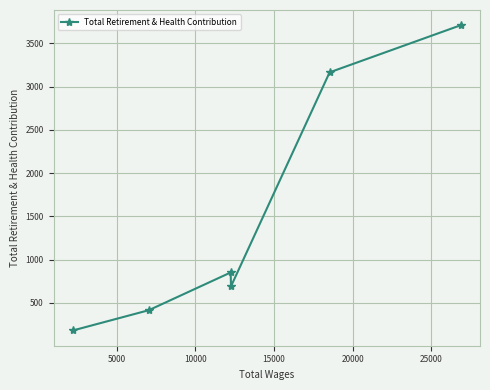

How many points are lower than both their immediate neighbors (excluding endpoints)?

1